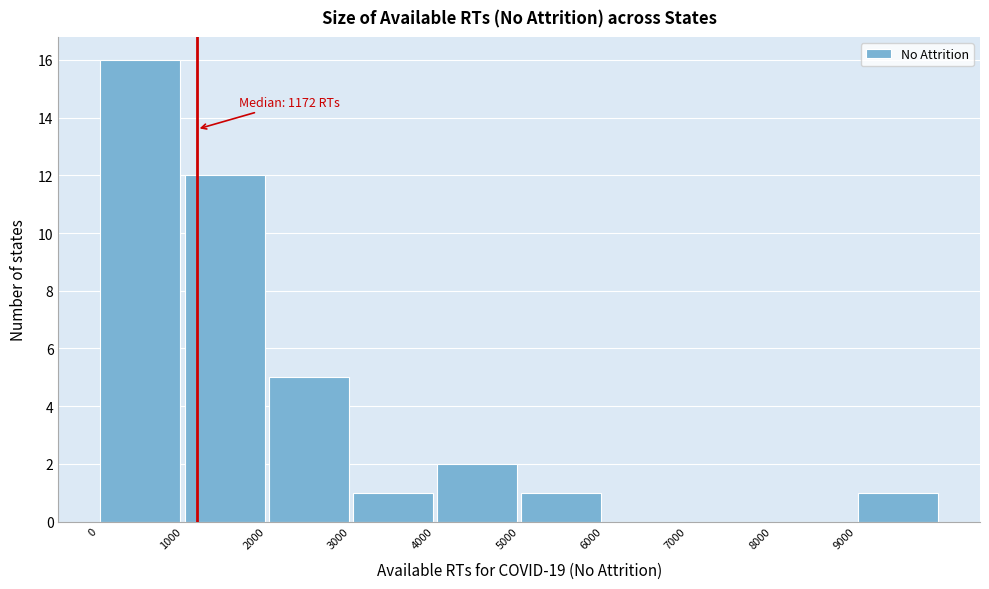

Over which range of the x-axis is the bar tallest?

0 to 1000